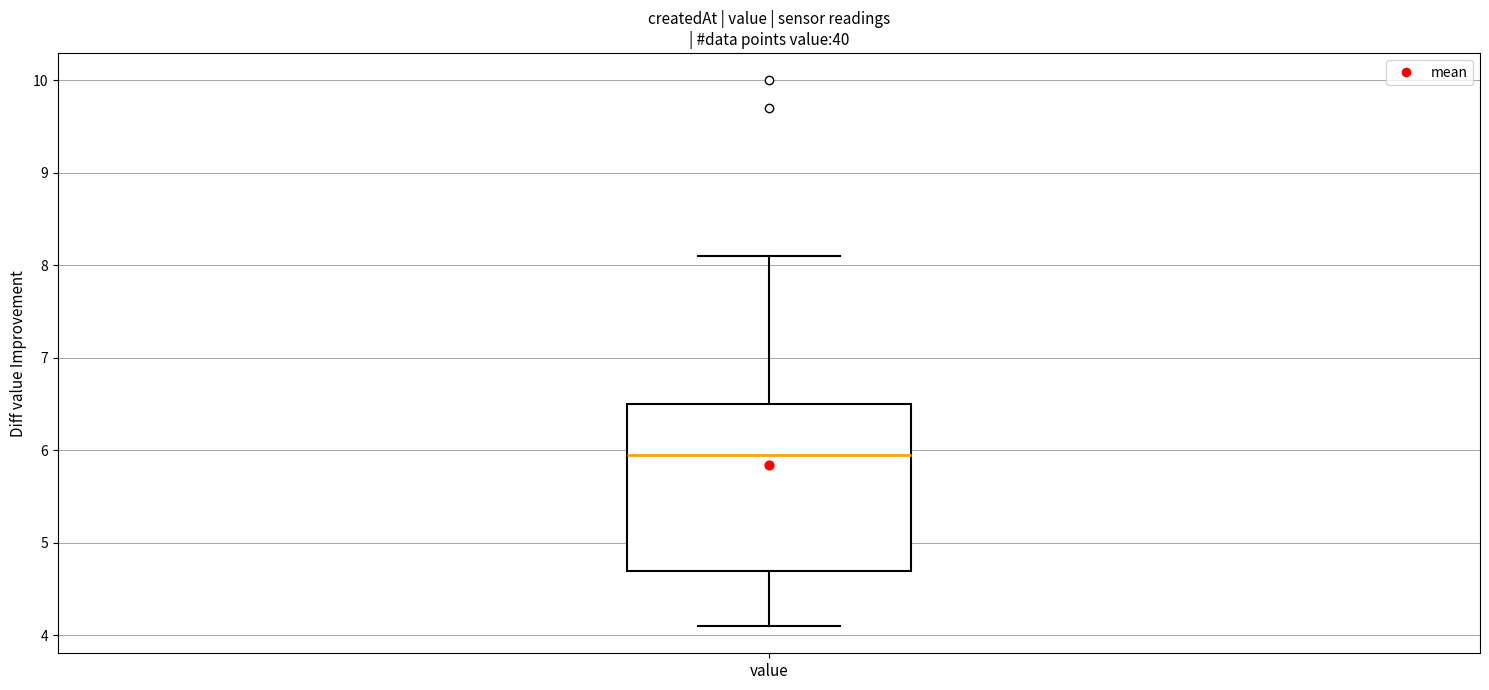

Read this box plot against the y-axis: the position of the median line, the range covered by the box, and the ends of both whiskers. The values are not printed on the chart, so give them approximately, as read against the axis.

median 6.0, box 4.7 to 6.5, whiskers 4.1 to 8.1